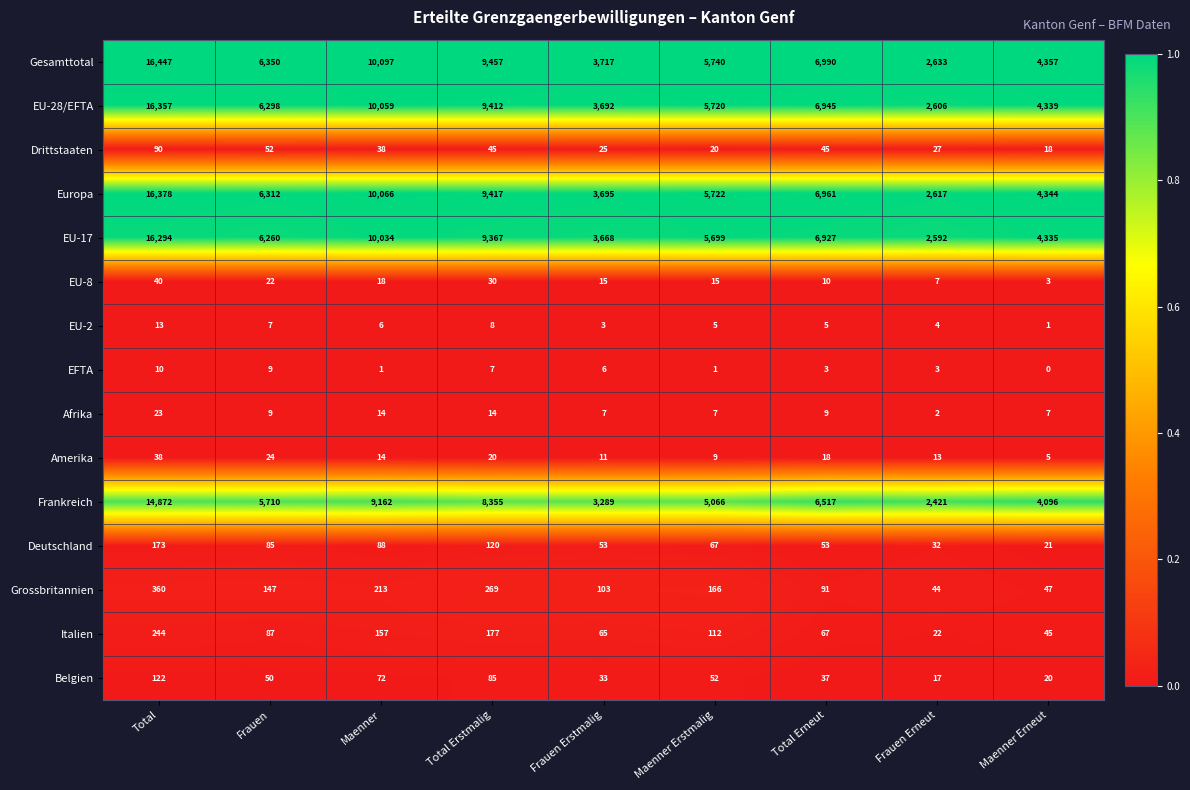

Between Frauen and Frauen Erstmalig, which series saw the biggest shift?

Gesamttotal